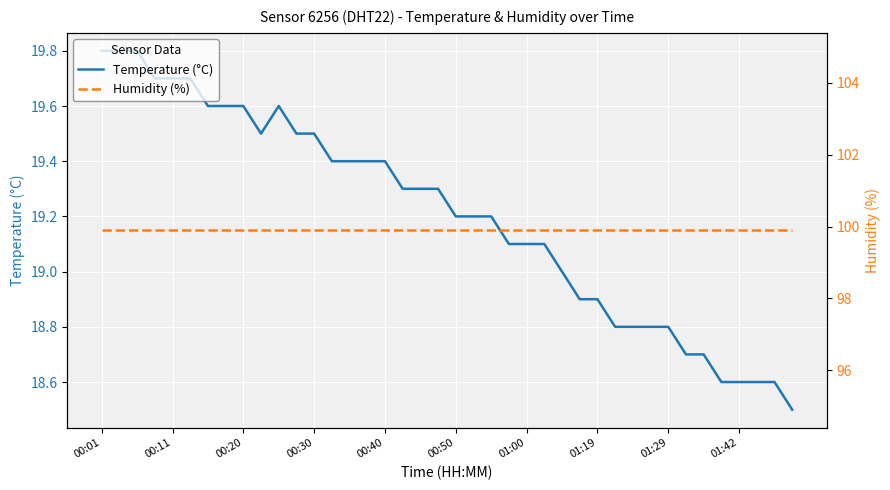

True or false: Humidity (%) and Temperature (°C) intersect in this chart.

False